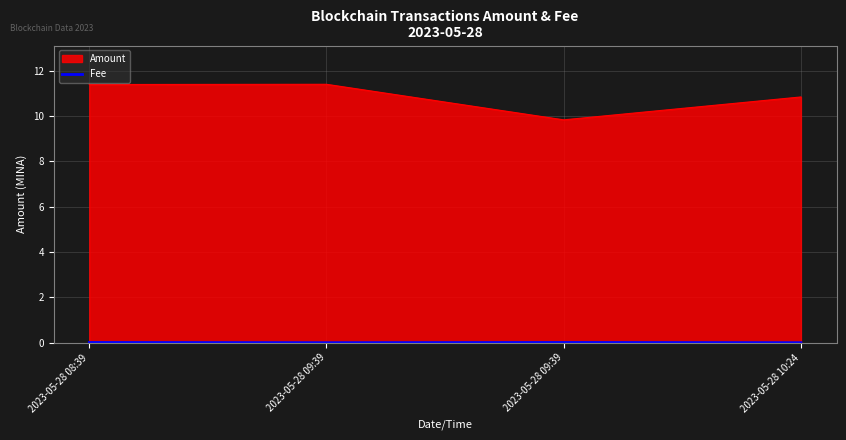

How many lines are shown in the chart?

2